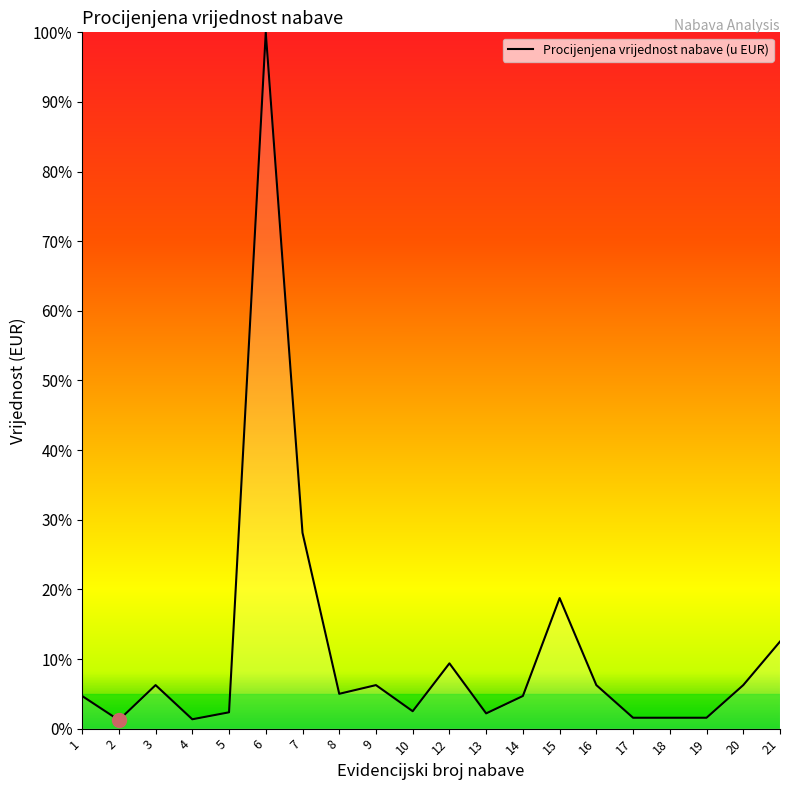

Reading left to right, list all the values displayed in this chart.

1=0.0	2=0.0	3=0.1	4=0.0	5=0.0	6=1.0	7=0.3	8=0.1	9=0.1	10=0.0	12=0.1	13=0.0	14=0.0	15=0.2	16=0.1	17=0.0	18=0.0	19=0.0	20=0.1	21=0.1